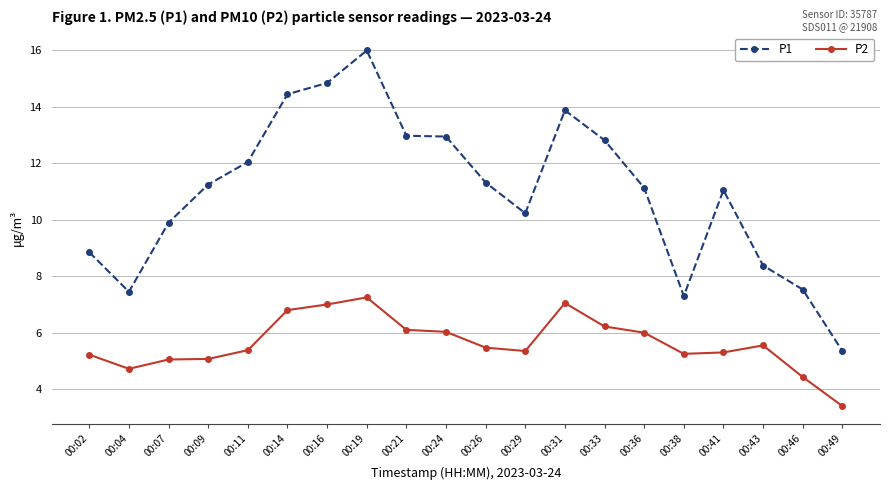

What is the maximum value shown in the chart?

16.0